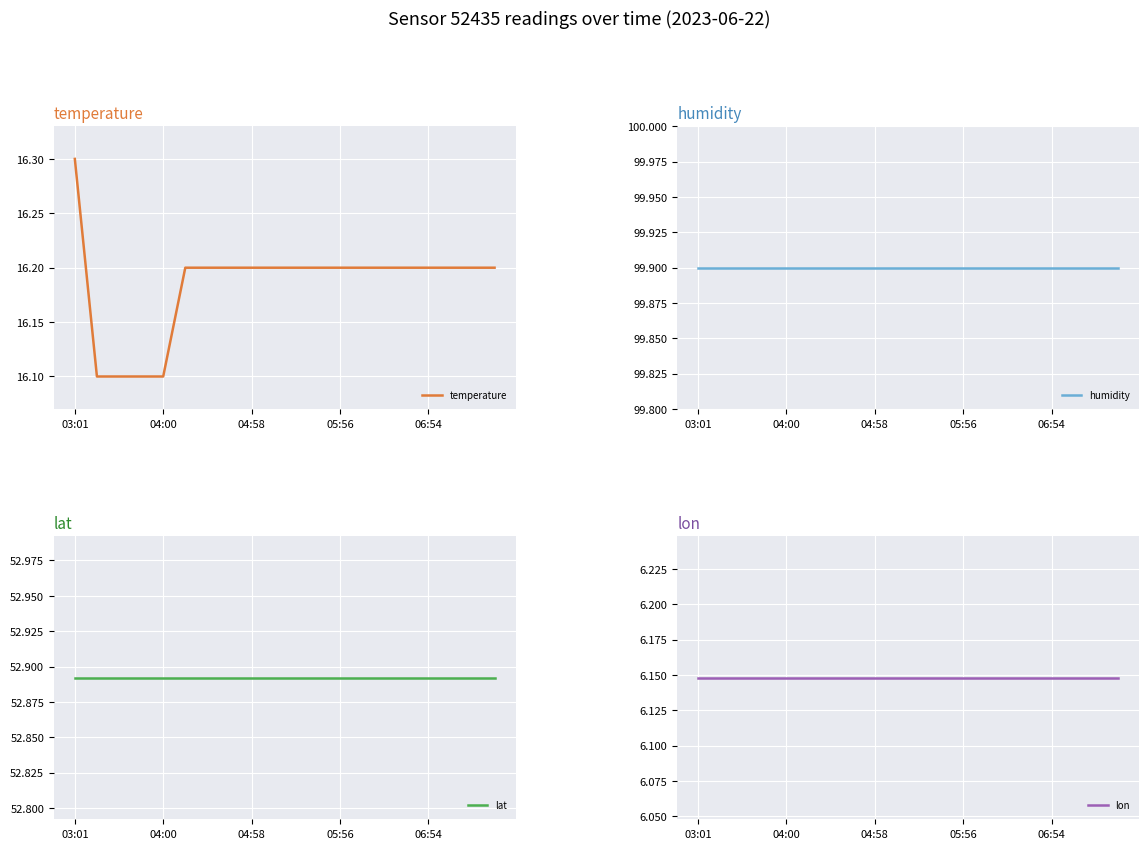

The temperature series shows 16.3 at 03:01. True or false?

True